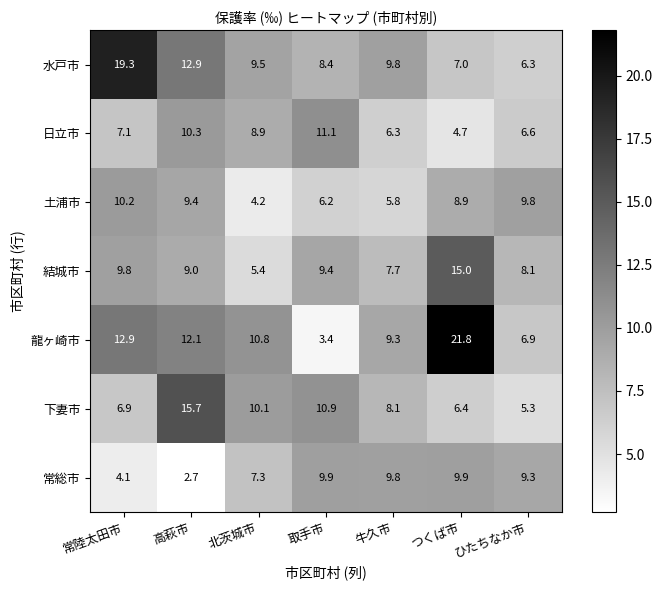

Is it true that 日立市 equals 1.8 at つくば市?

False